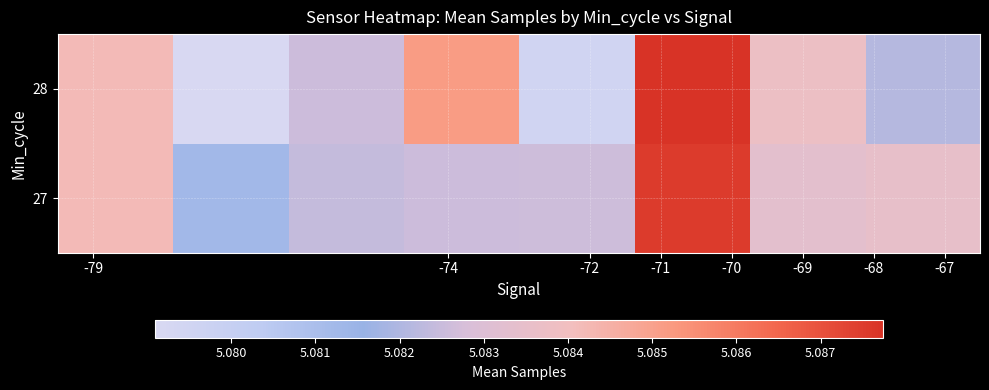

Reading left to right, extract all data points from this chart.

27: 5084179.0	5081259.0	5082414.7	5082541.0	5082604.7	5087522.7	5083341.2	5083536.4
28: 5084179.0	5079089.5	5082551.8	5085143.2	5079505.6	5087742.5	5083782.5	5082117.3